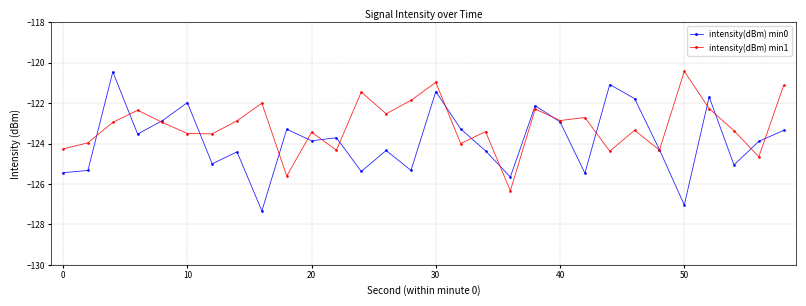

List the series in order of their overall mean, lowest first.

intensity(dBm) min0, intensity(dBm) min1